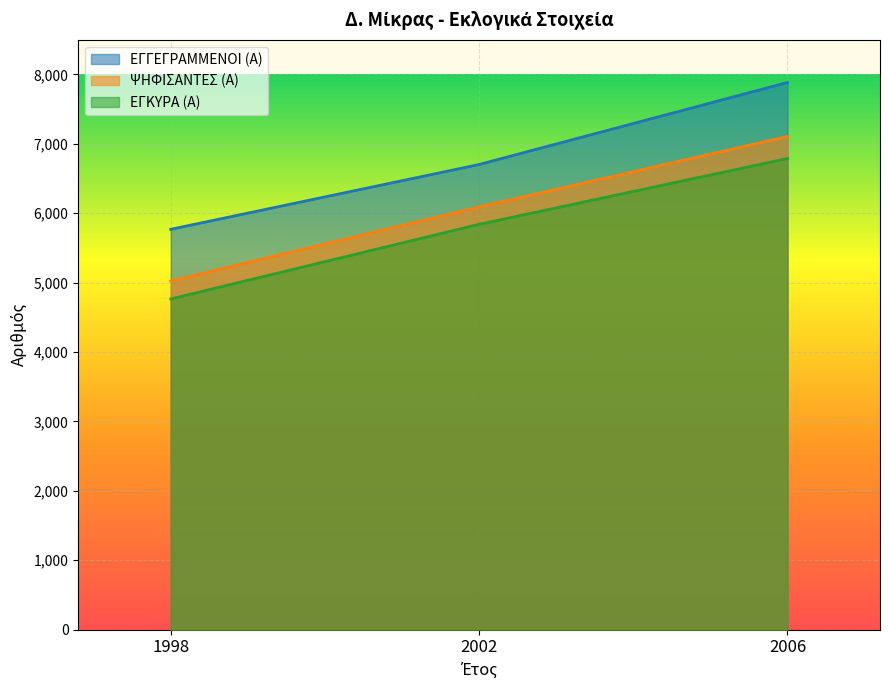

At which label does ΨΗΦΙΣΑΝΤΕΣ (Α) first exceed 6092?

2006